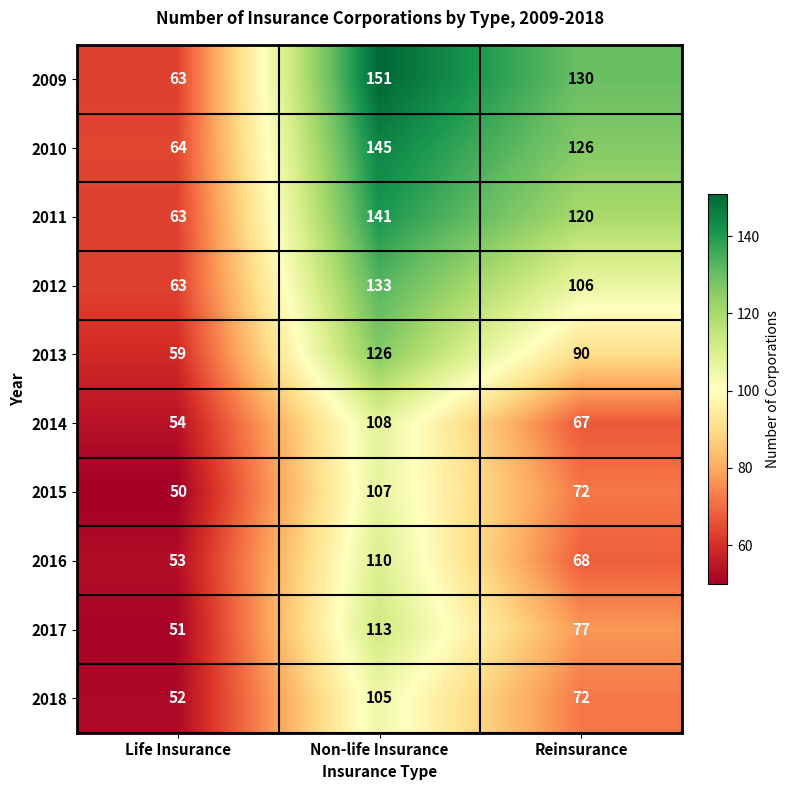

Rank the series by their maximum value, from lowest to highest.

2018, 2015, 2014, 2016, 2017, 2013, 2012, 2011, 2010, 2009